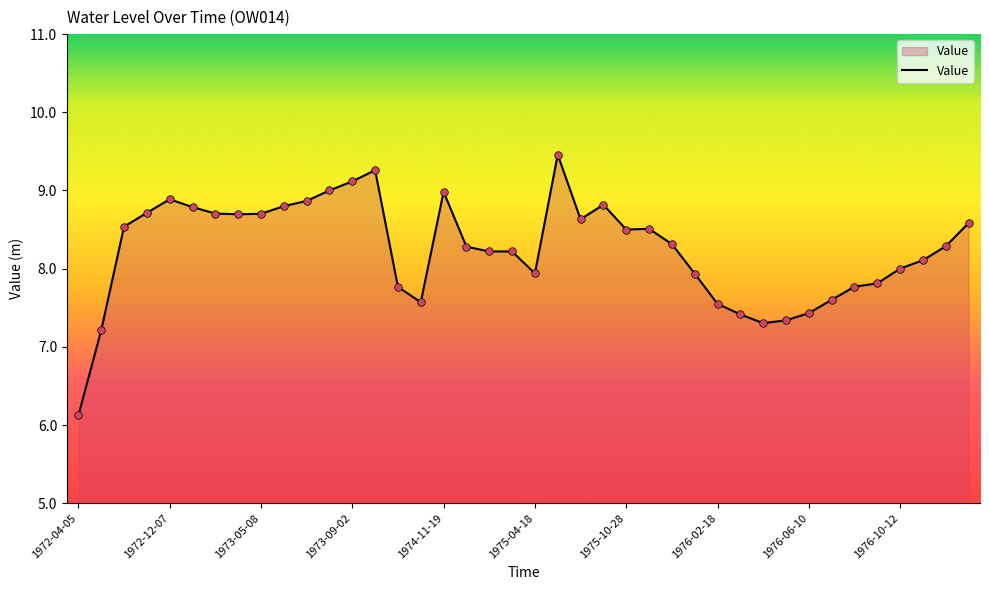

What is the smallest value displayed?

6.1